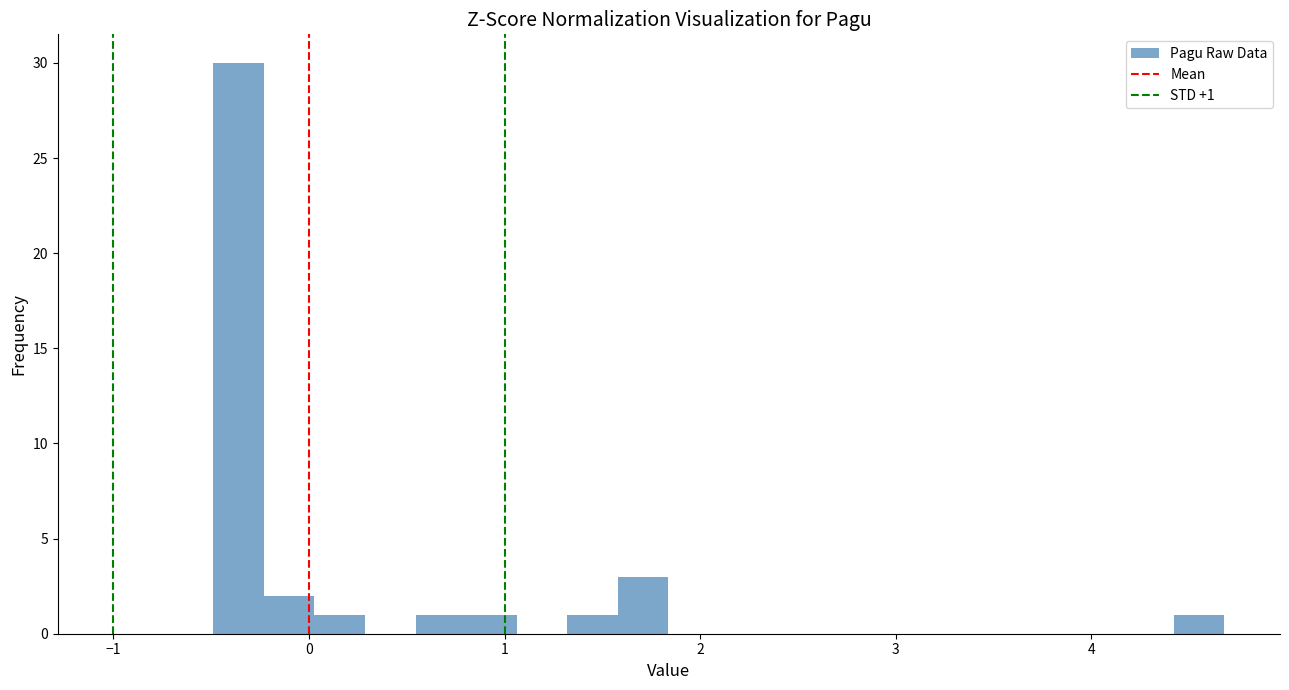

Around what value on the x-axis is the tallest bar? Give the approximate position of its centre, as read against the axis.

-0.4